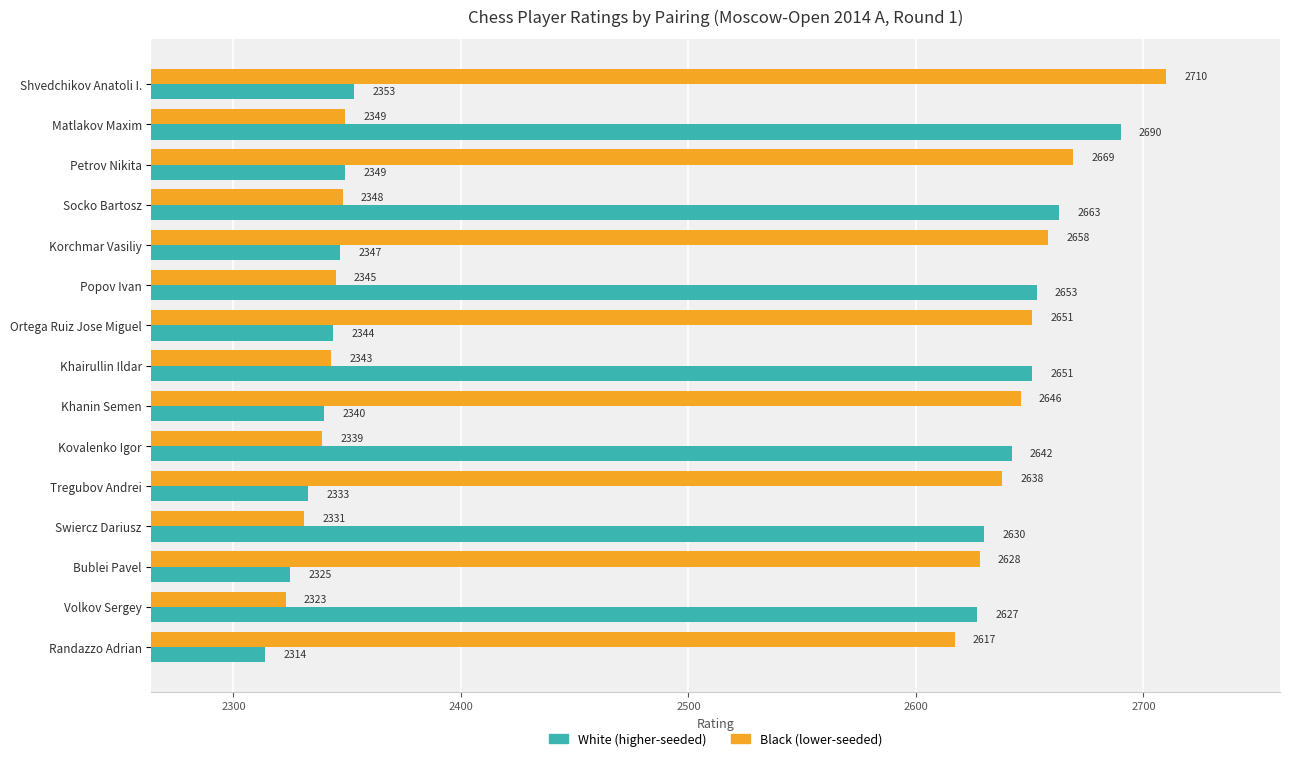

What is the maximum value shown in the chart?

2710